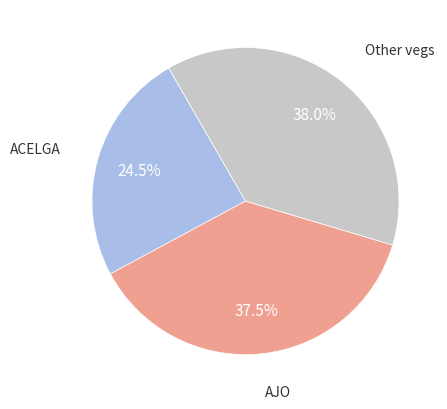

Does any single category account for the majority?

No